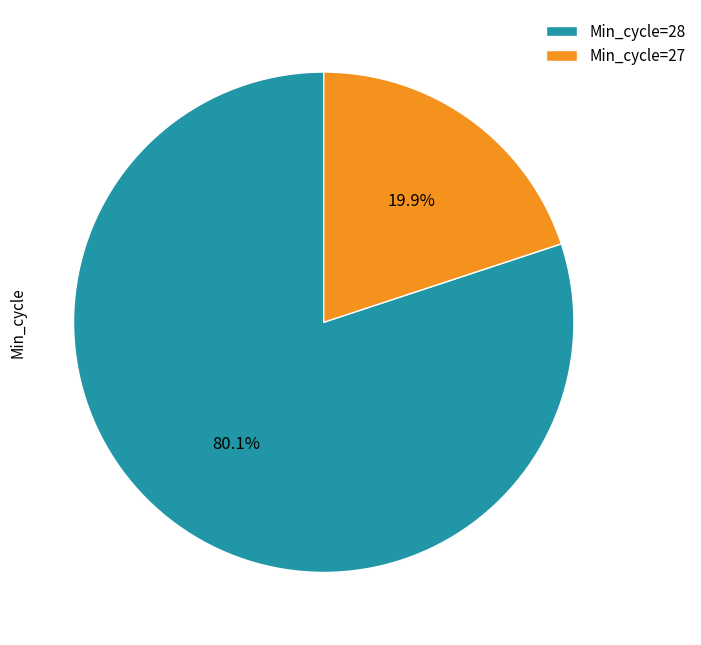

Between Min_cycle=27 and Min_cycle=28, which is larger?

Min_cycle=28